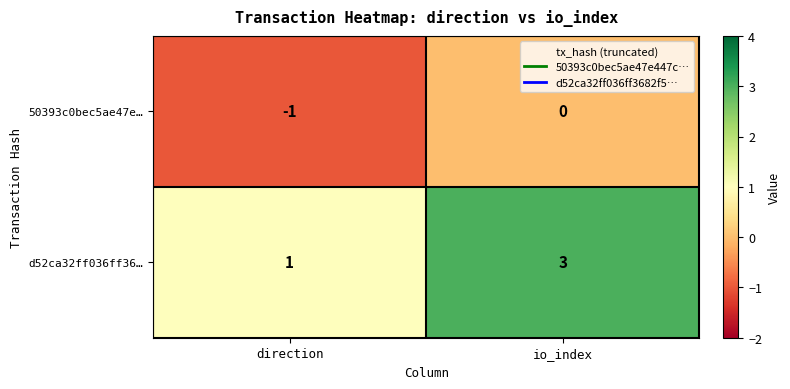

What is the maximum value shown in the chart?

3